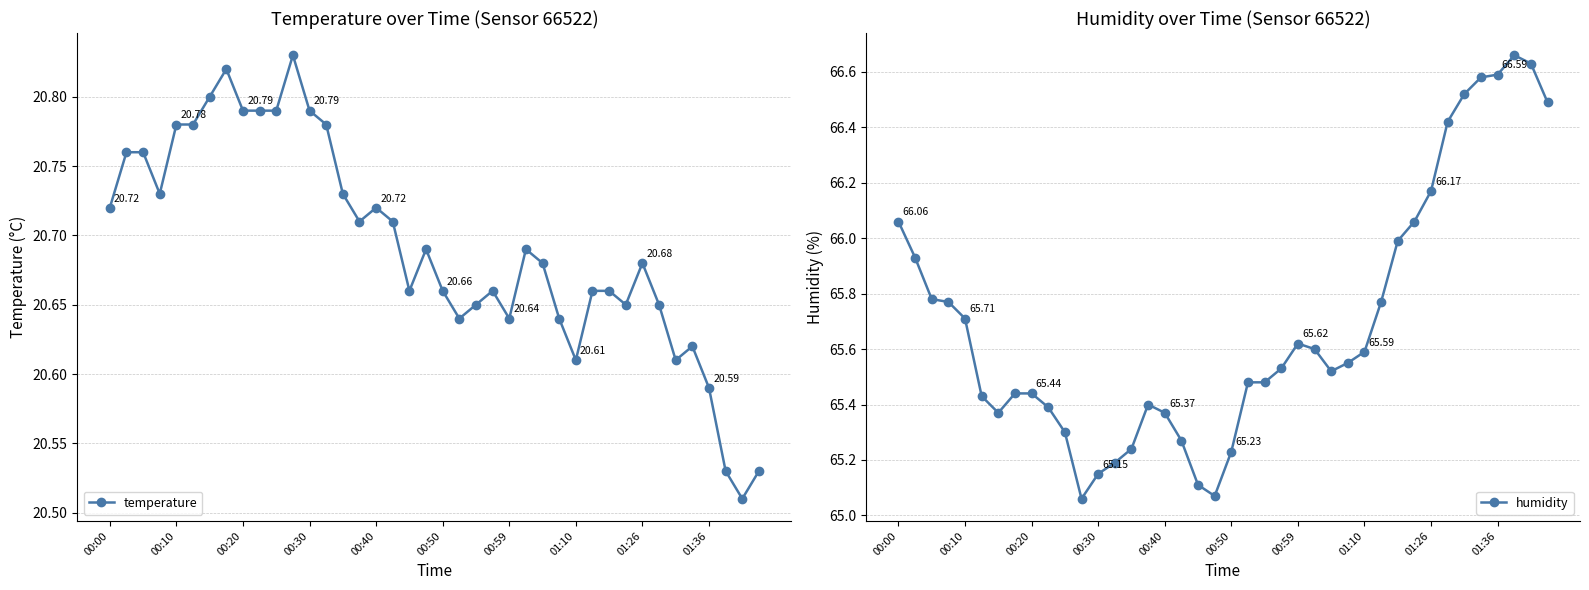

What is the difference between the second highest and minimum values in the temperature series?

0.3